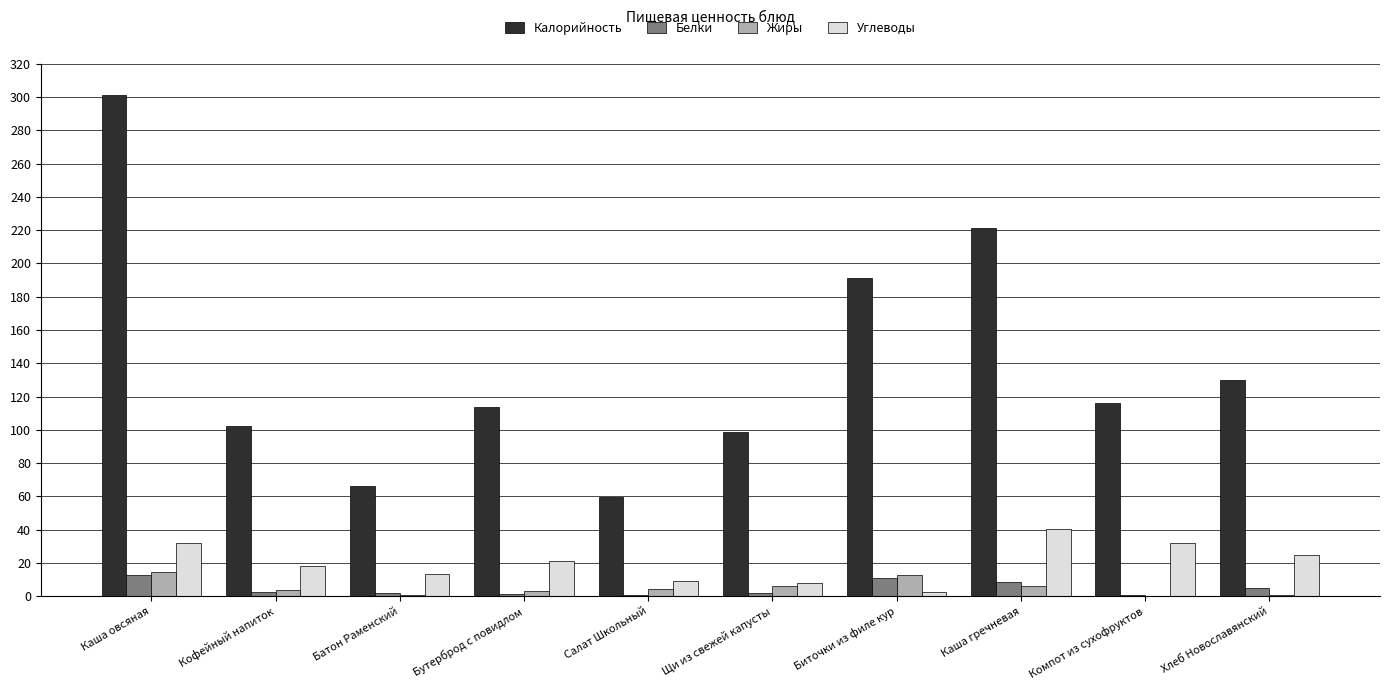

Between Бутерброд с повидлом and Биточки из филе кур, which series saw the biggest shift?

Калорийность